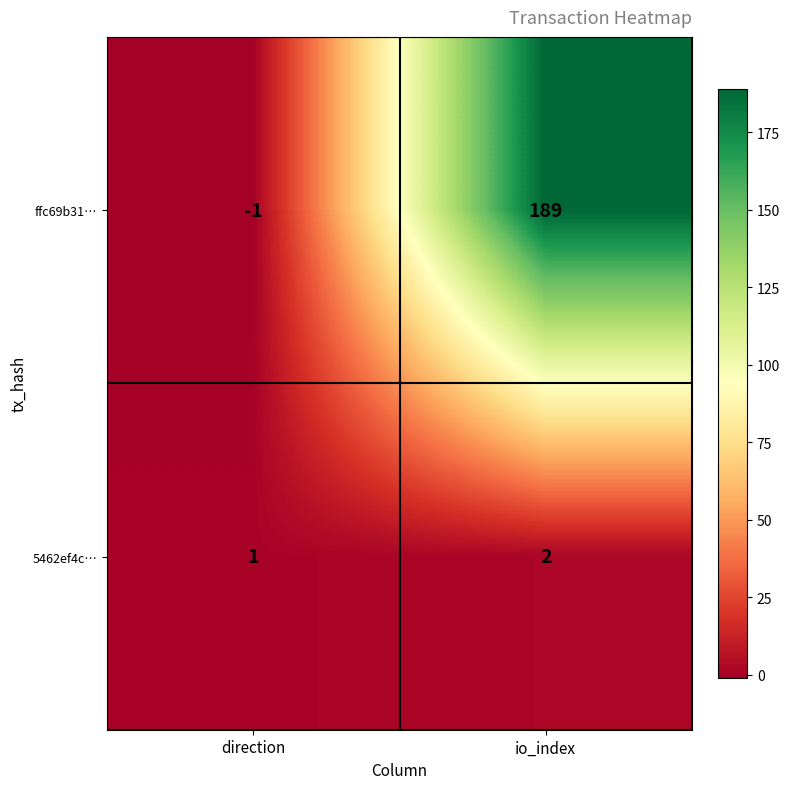

List the series in order of their overall mean, highest first.

ffc69b31…, 5462ef4c…